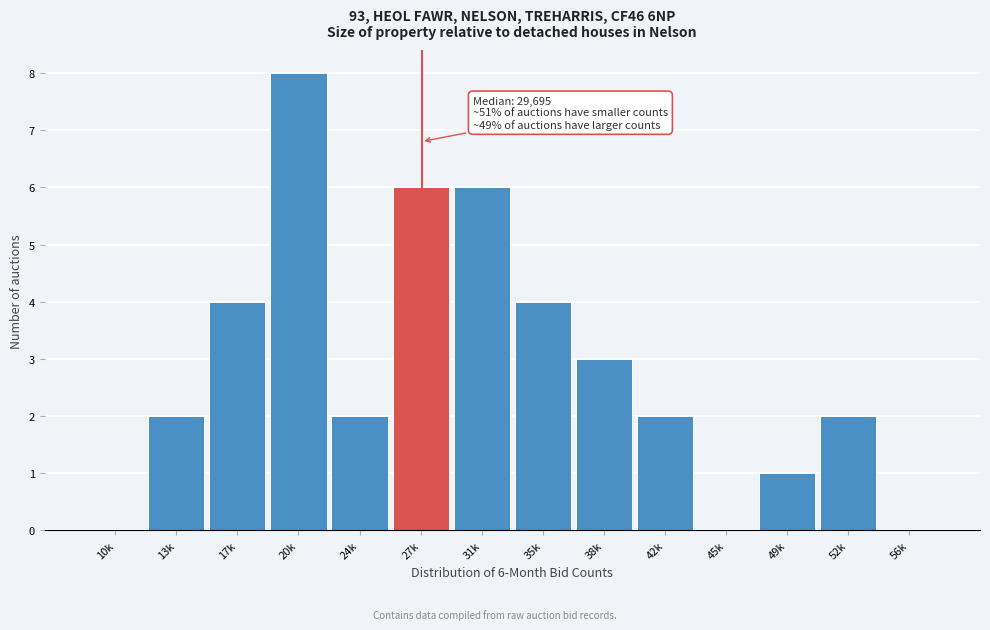

Reading left to right, what are all the values shown in this chart?

10k=0	13k=2	17k=4	20k=8	24k=2	27k=6	31k=6	35k=4	38k=3	42k=2	45k=0	49k=1	52k=2	56k=0